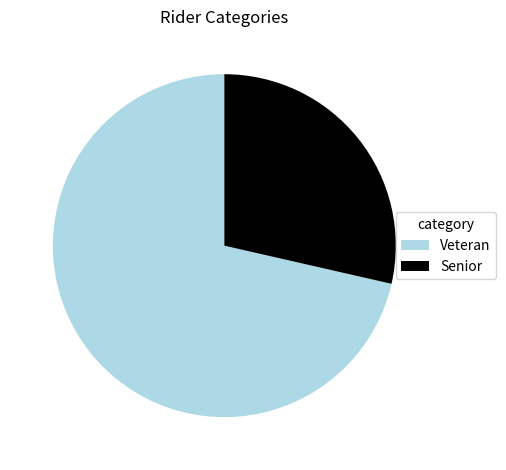

How many segments does this pie chart have?

2